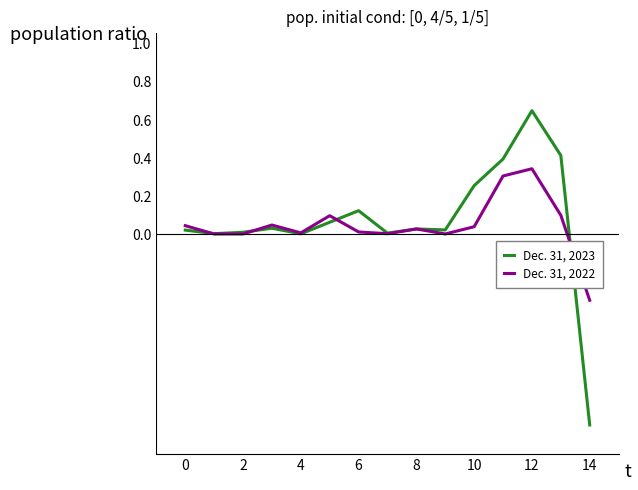

True or false: Dec. 31, 2022 has more than 1 interior local peaks.

True